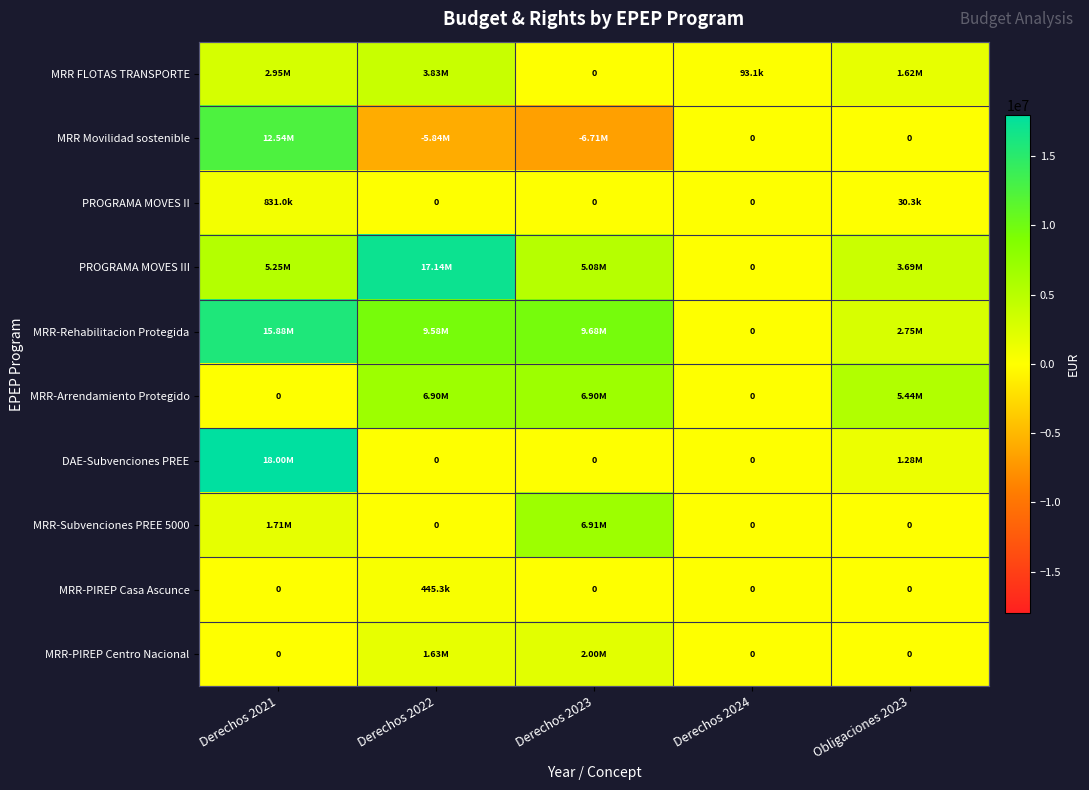

What is the sum of the PROGRAMA MOVES II values at Derechos 2024 and Derechos 2021?

830989.0